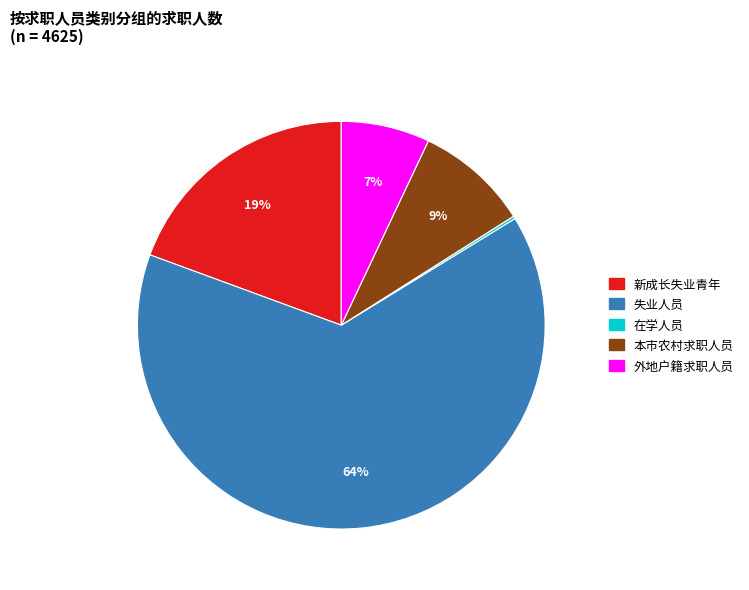

To the nearest percent, what is the average slice percentage?

20%